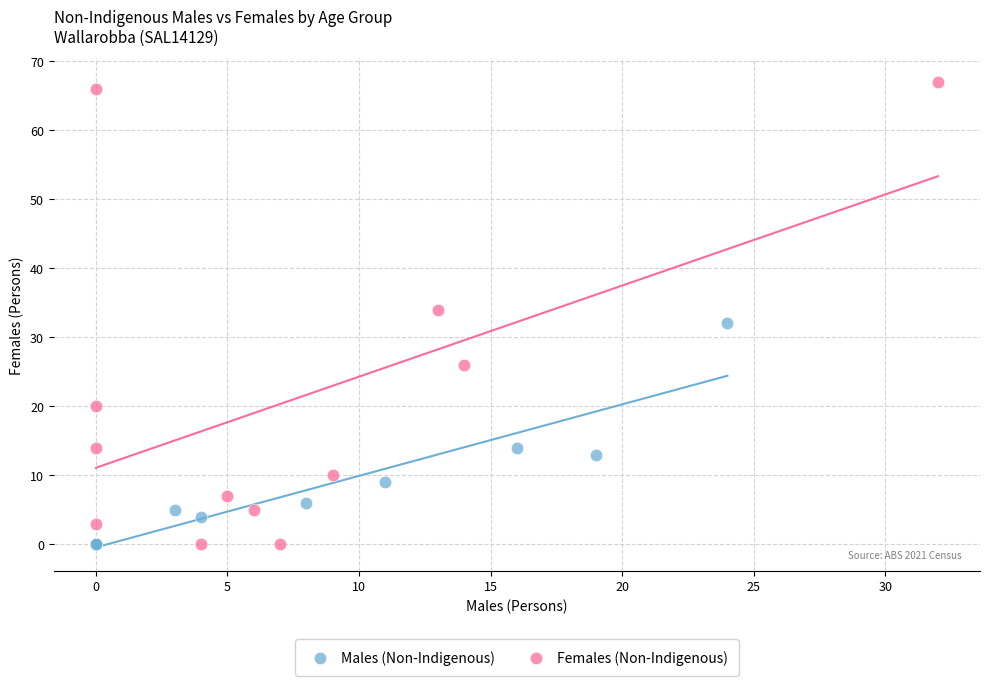

What are all the series names shown in the legend?

Males (Non-Indigenous), Females (Non-Indigenous)